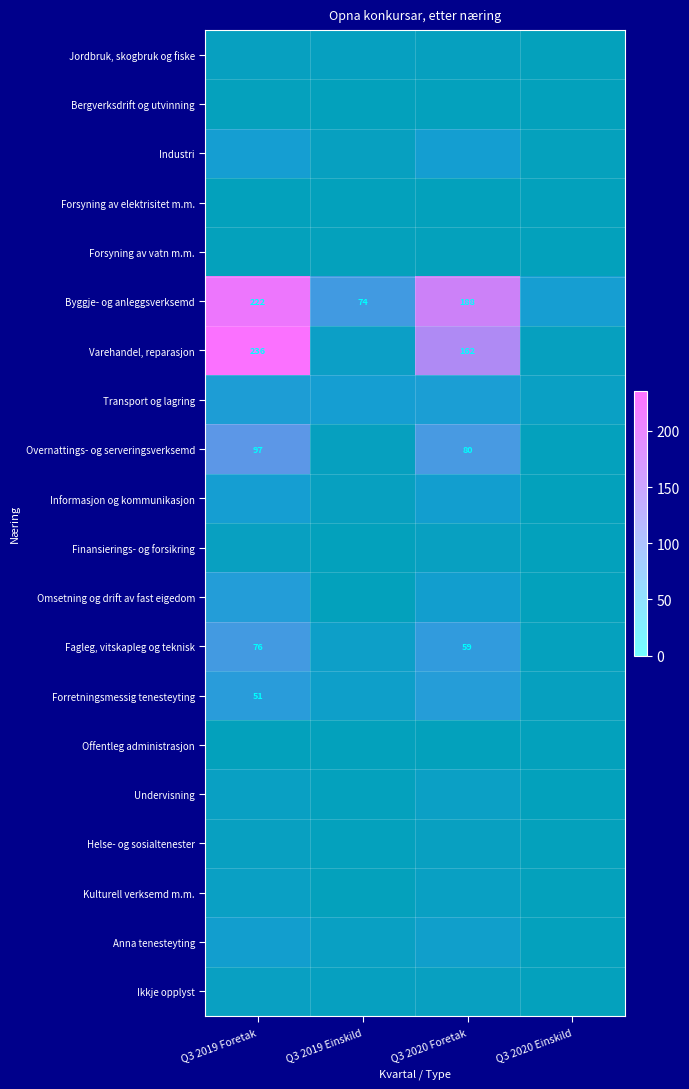

What is the spread (max minus min) of values at Q3 2019 Einskild?

74